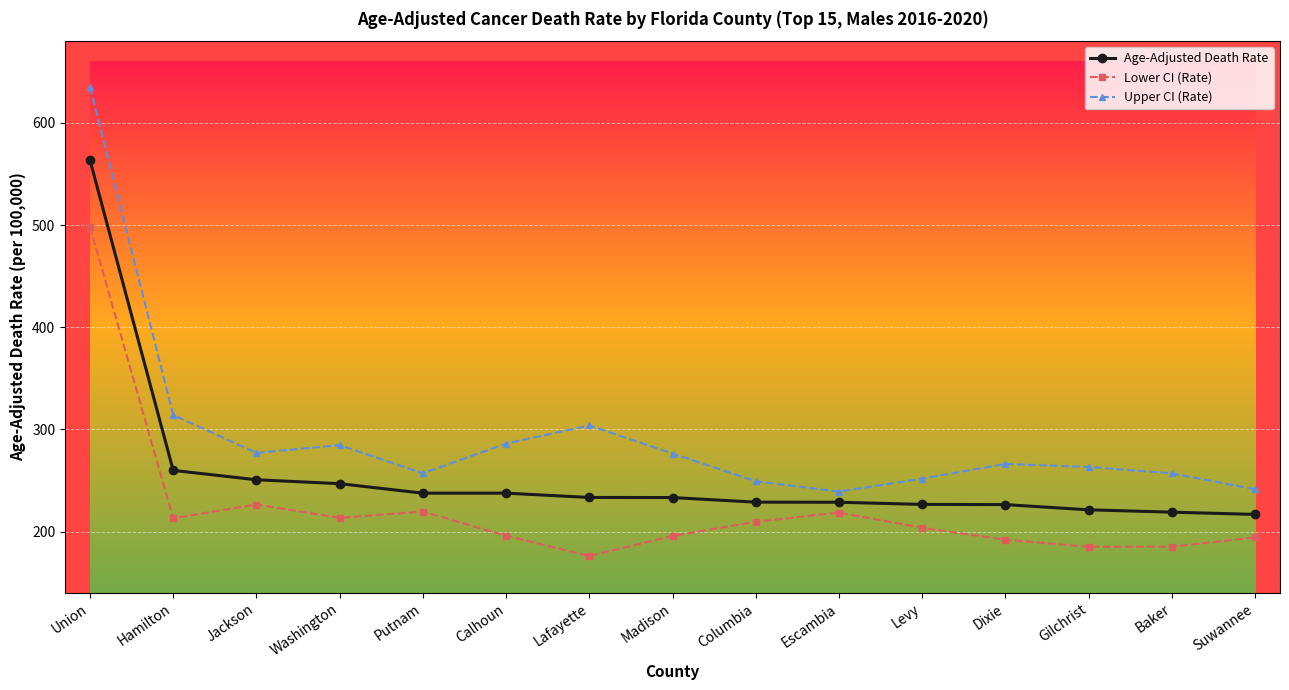

What is the value of the Upper CI (Rate) point at the 14th from the left?

257.0